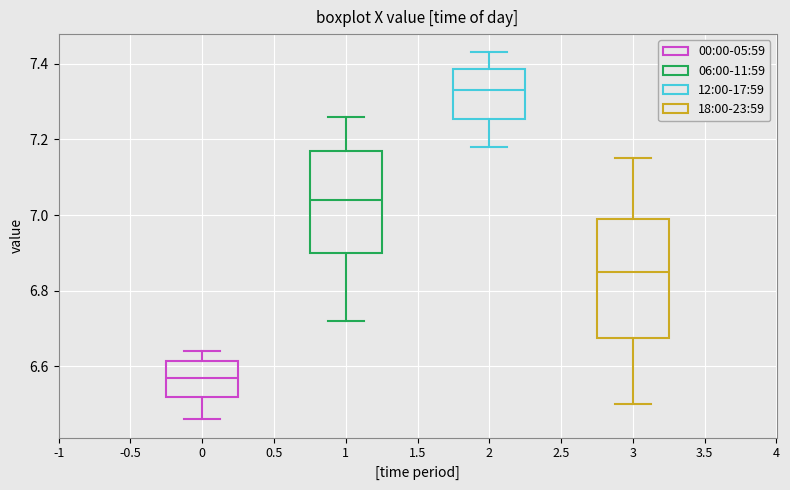

Comparing the boxes themselves (not the whiskers), which one is the tallest?

3